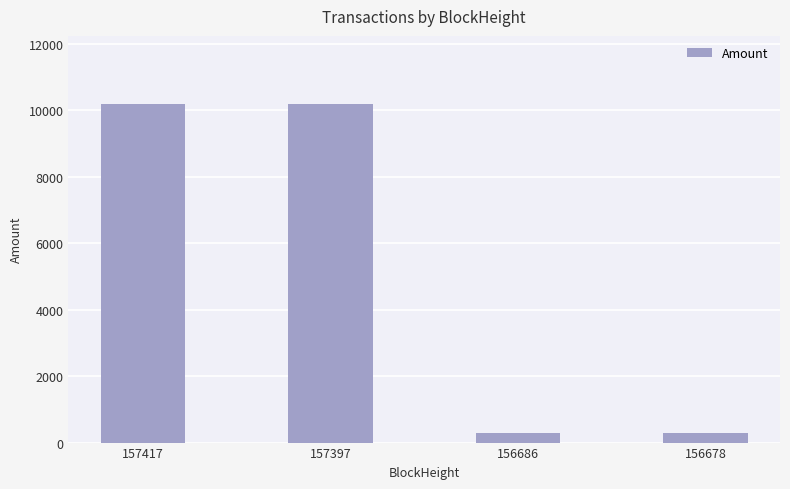

What is the difference between the values at 156686 and 157417?

9892.1